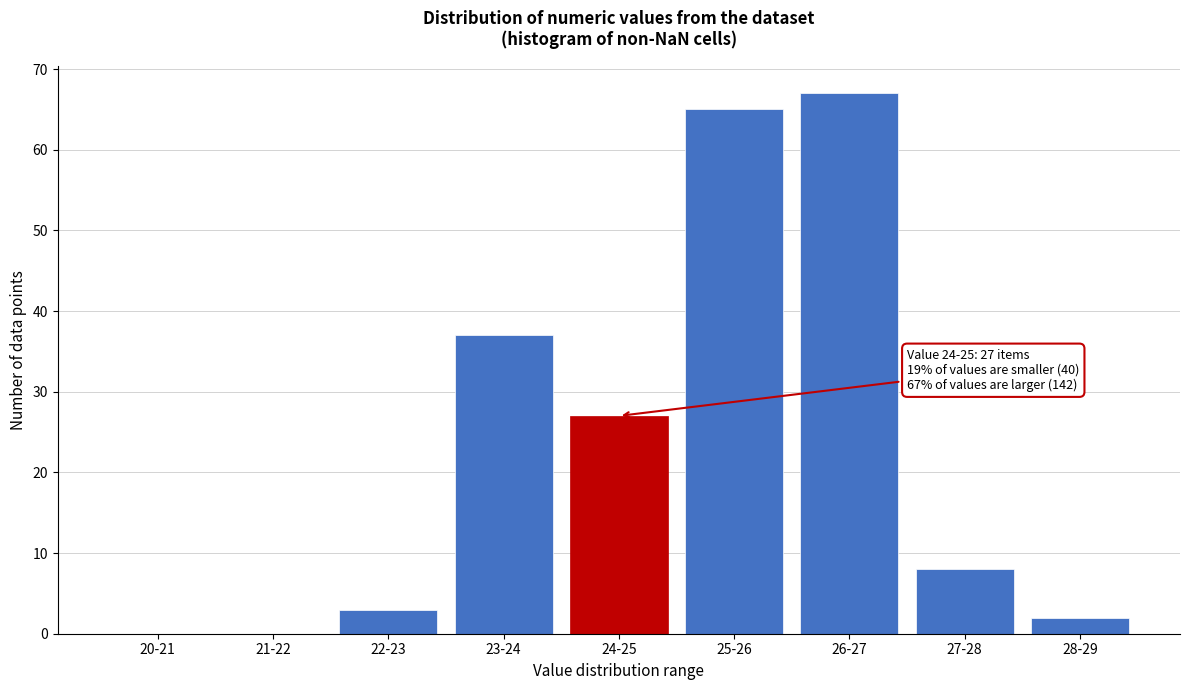

Reading left to right, list all the values displayed in this chart.

20-21=0	21-22=0	22-23=3	23-24=37	24-25=27	25-26=65	26-27=67	27-28=8	28-29=2